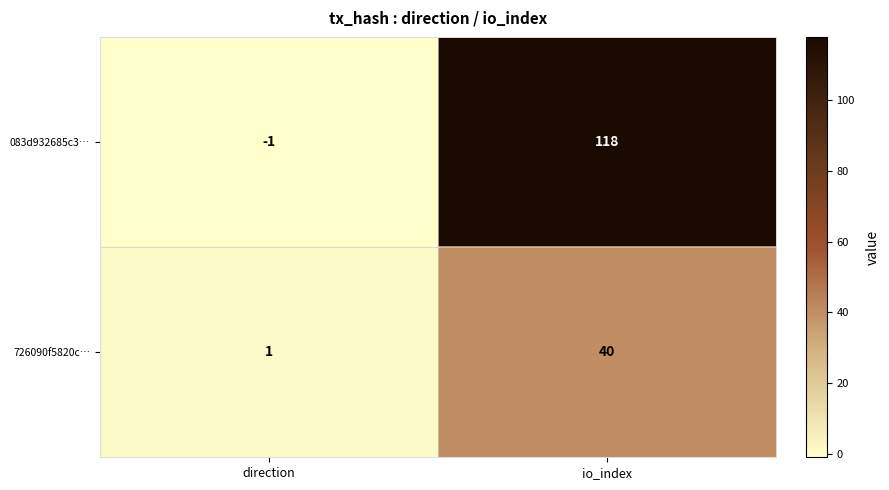

Rank the series by their average value, from highest to lowest.

083d932685c3…, 726090f5820c…